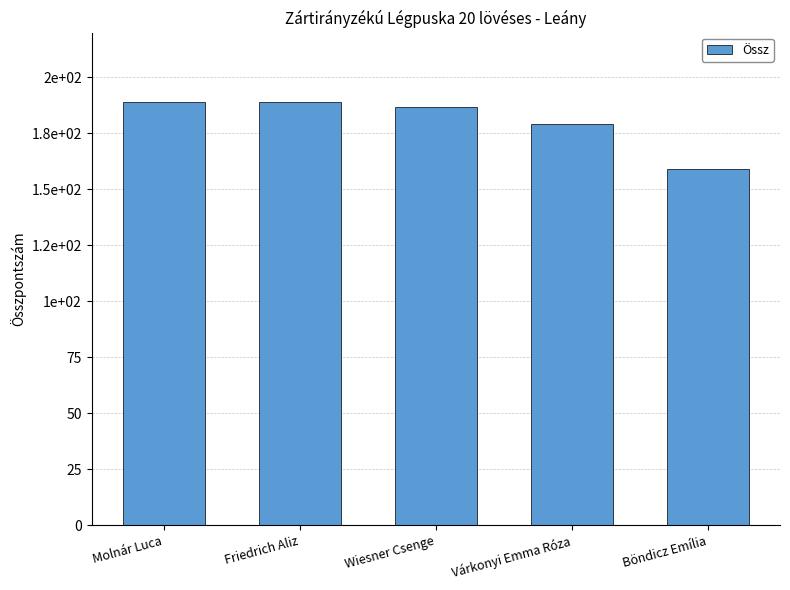

What is the difference between the second highest and minimum values?

30